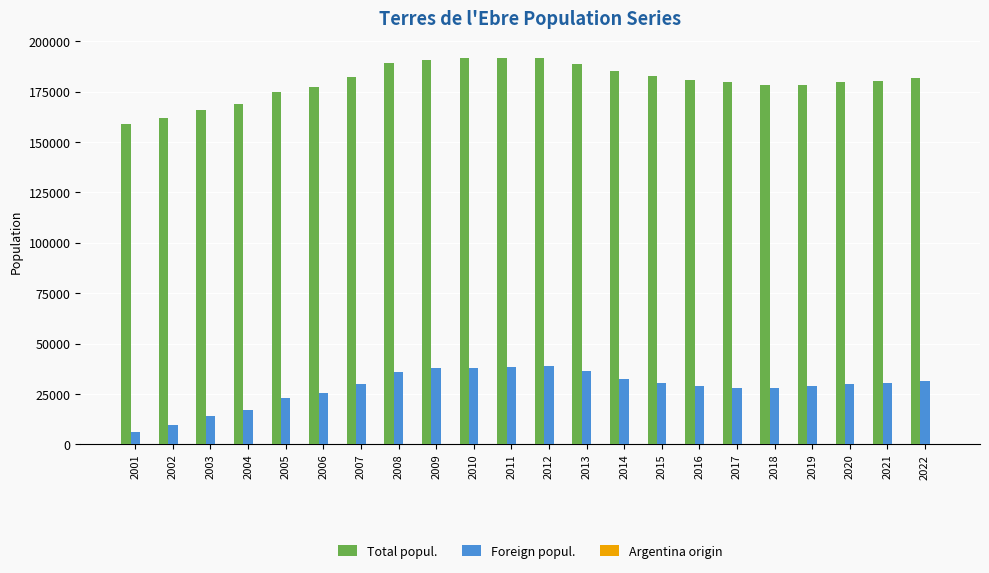

What is the sum of all Total popul. values?

3960892